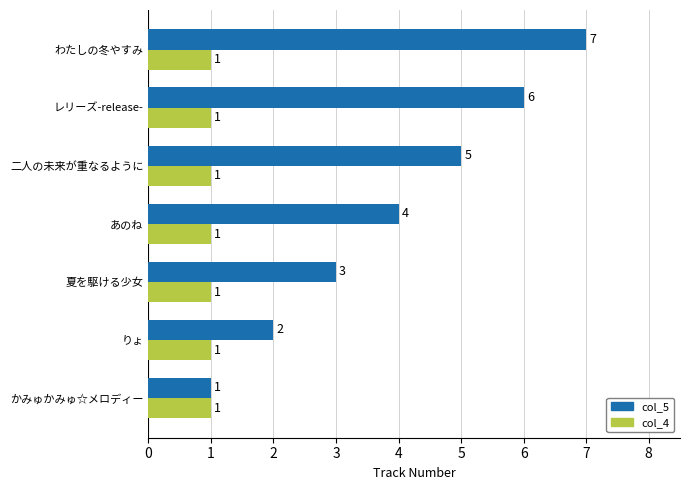

Count the col_5 values in the range 2 to 6.

5